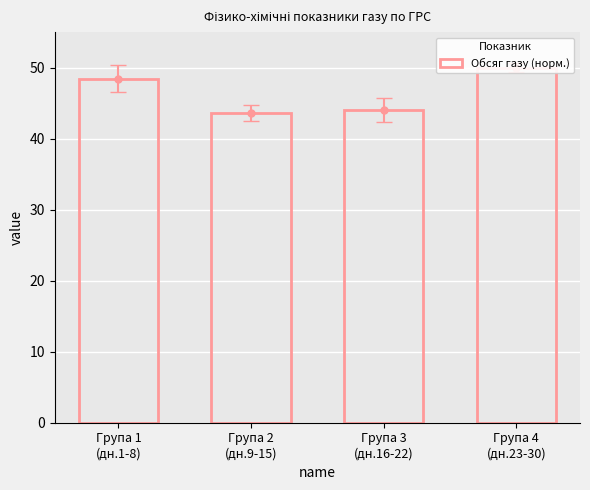

Rank the categories by value from highest to lowest.

Група 4
(дн.23-30), Група 1
(дн.1-8), Група 3
(дн.16-22), Група 2
(дн.9-15)